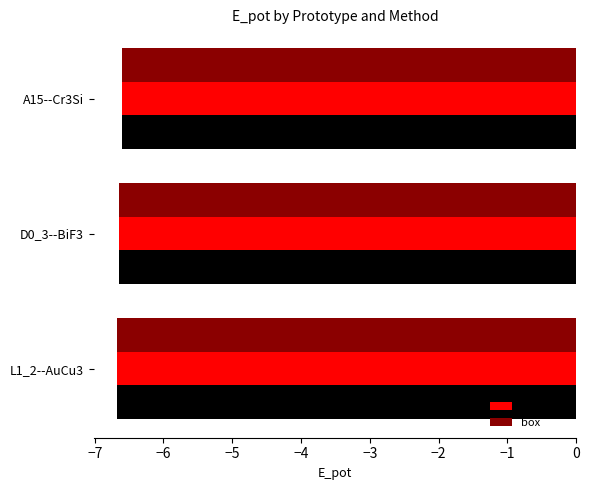

Rank the series by their average value, from highest to lowest.

box, static, dynamic